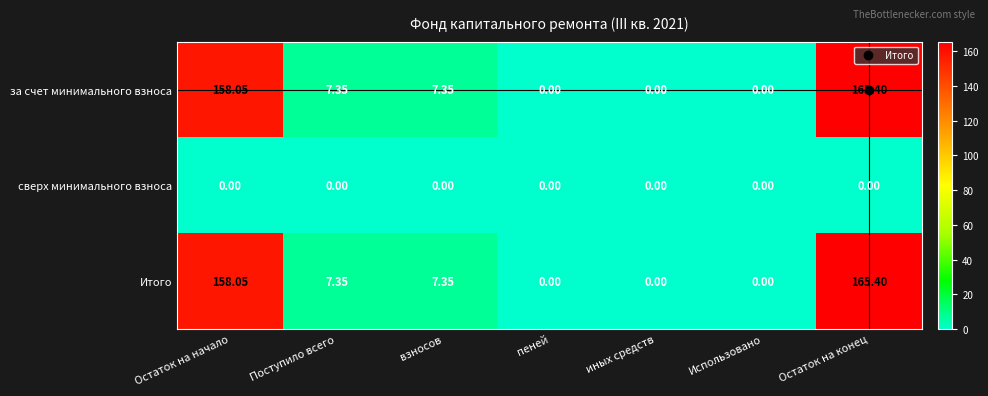

At which label does Итого first exceed 7?

Остаток на начало